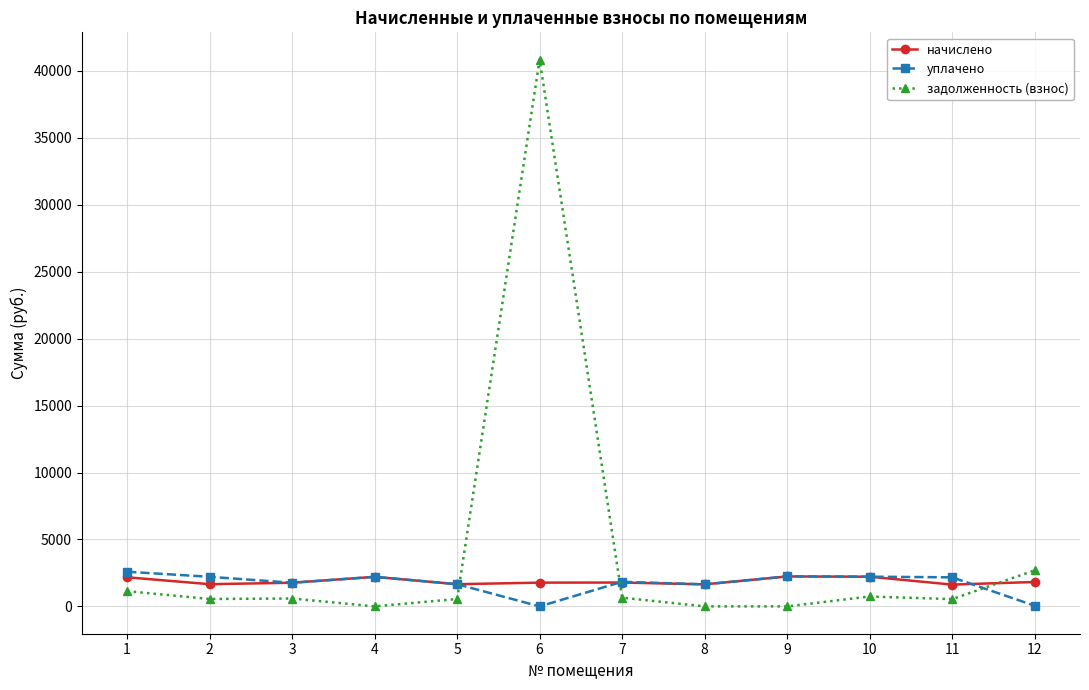

True or false: начислено has more than 0 points higher than both neighbors.

True